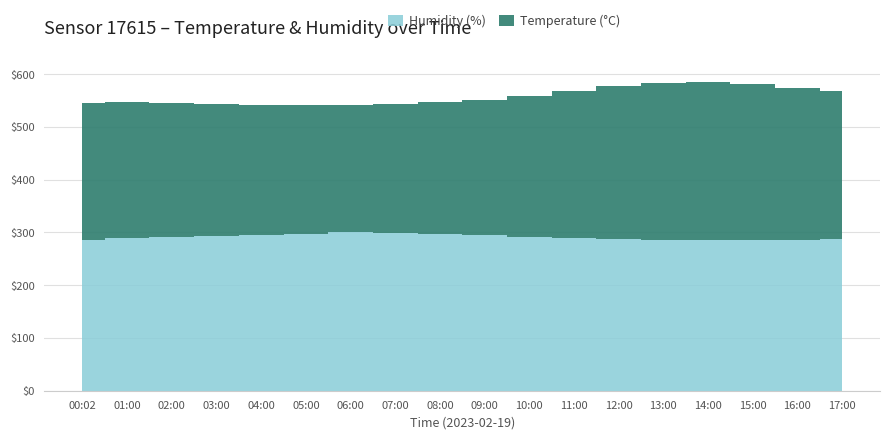

At which label does Temperature (°C) reach its peak?

14:00